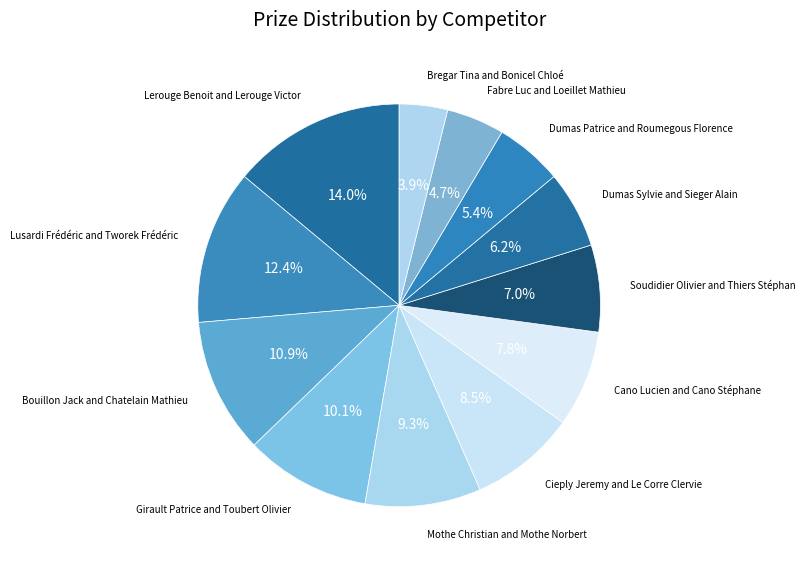

How many slices are in this pie chart?

12